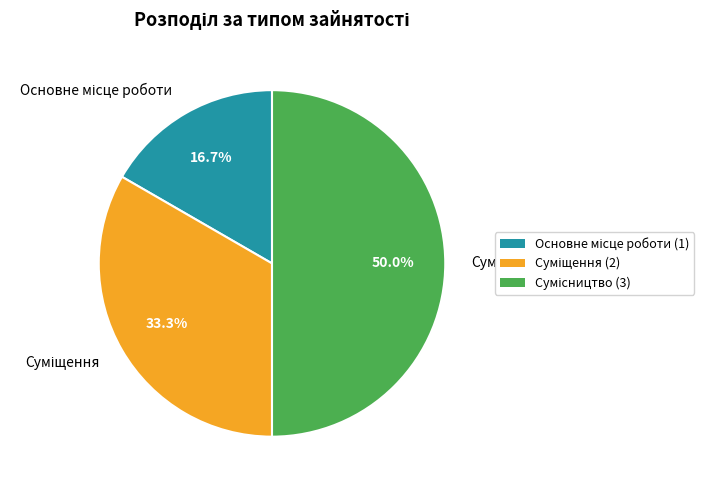

Count the number of slices in the pie.

3